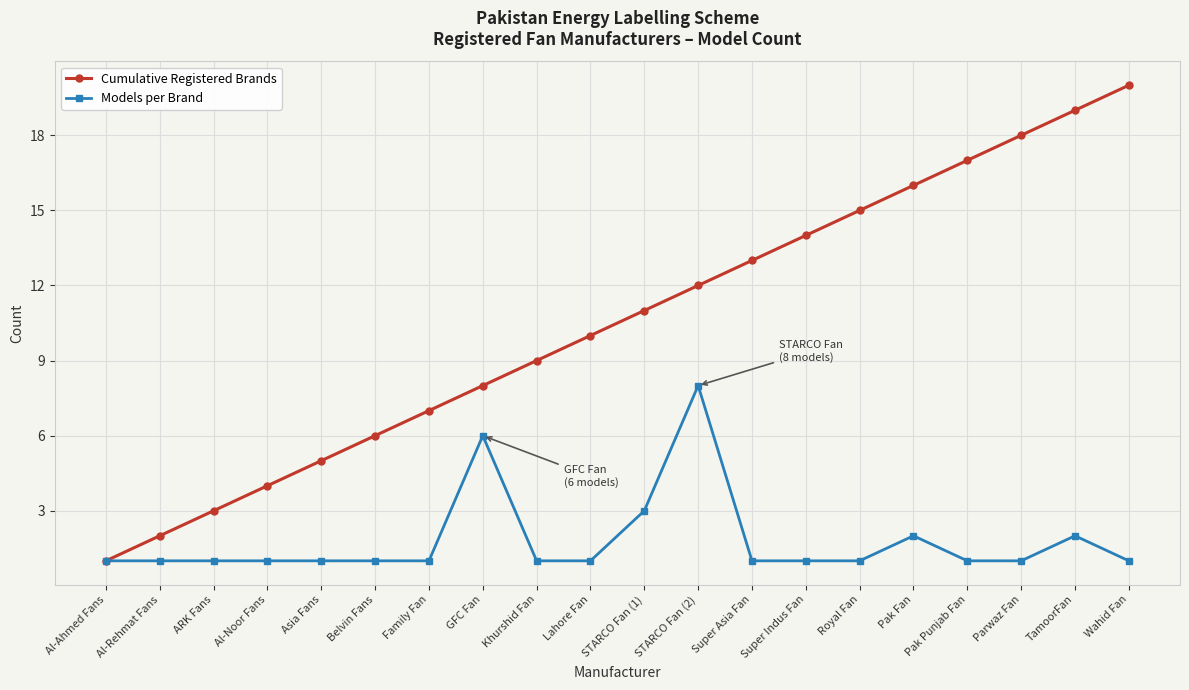

What is the lowest value of the Models per Brand series?

1